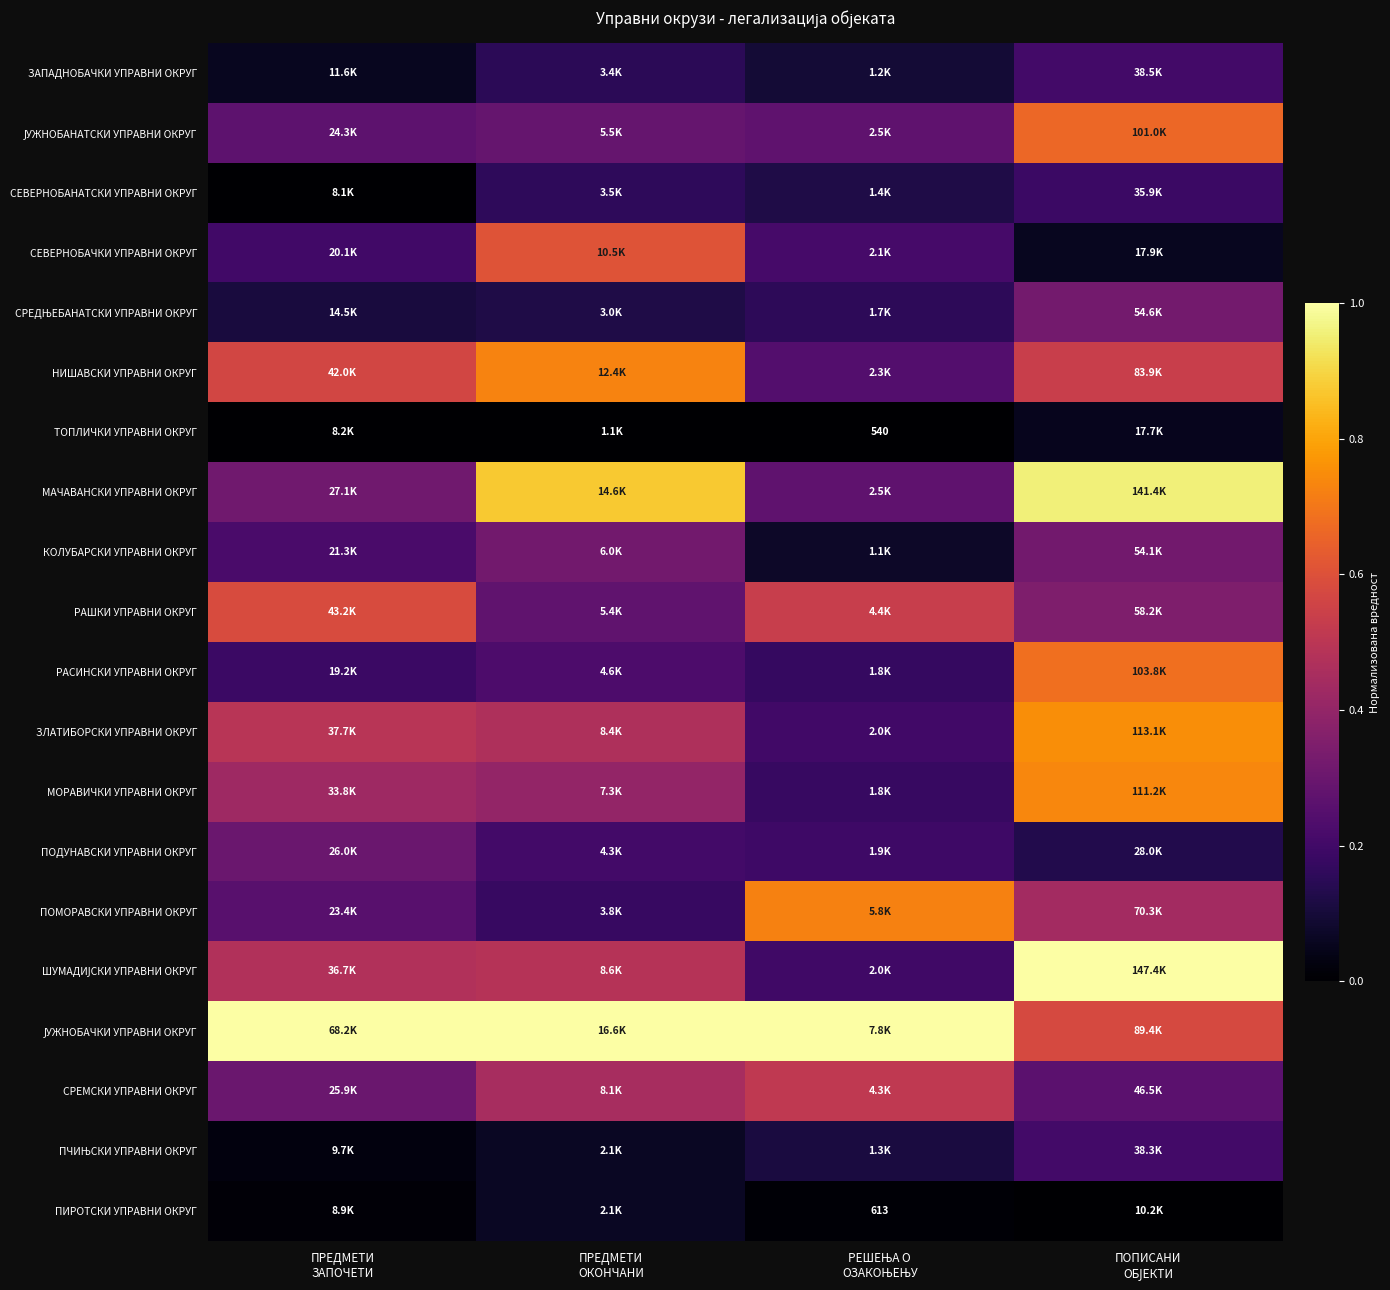

At which label is ЗАПАДНОБАЧКИ УПРАВНИ ОКРУГ closest to 0?

ПРЕДМЕТИ ЗАПОЧЕТИ